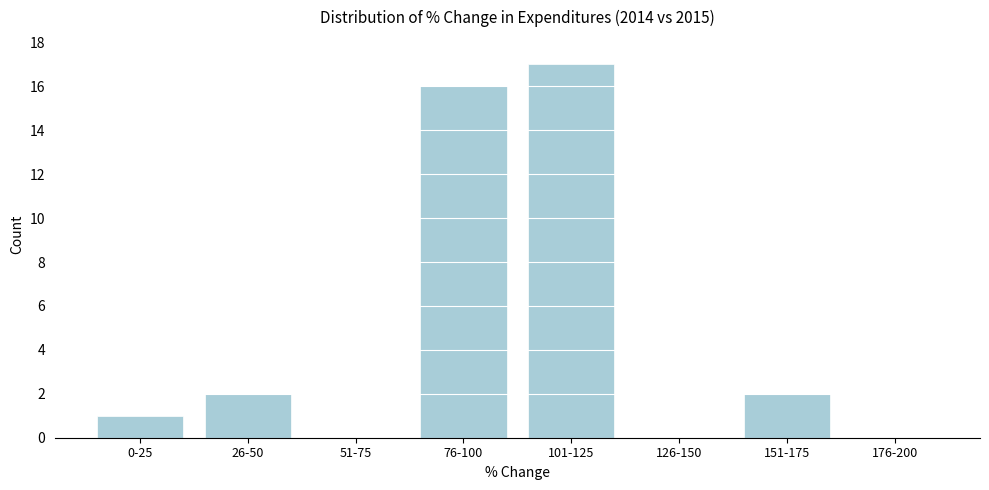

Reading right to left, transcribe all the data shown in this chart.

176-200=0	151-175=2	126-150=0	101-125=17	76-100=16	51-75=0	26-50=2	0-25=1